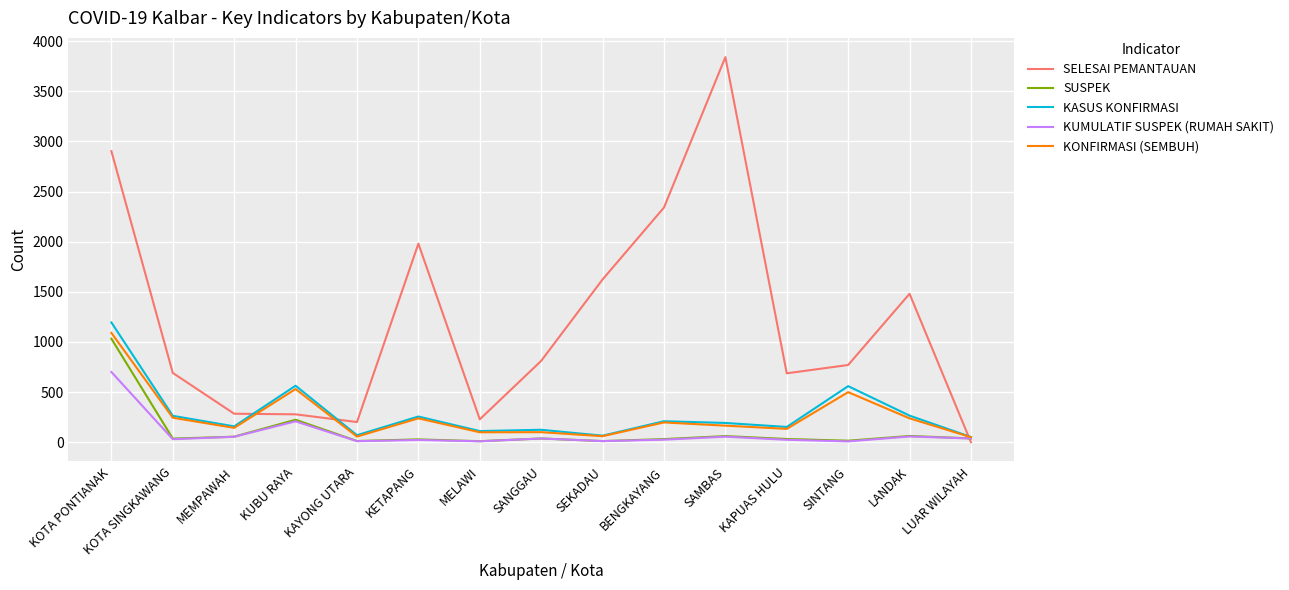

Which category has the lowest value in the SELESAI PEMANTAUAN series?

LUAR WILAYAH